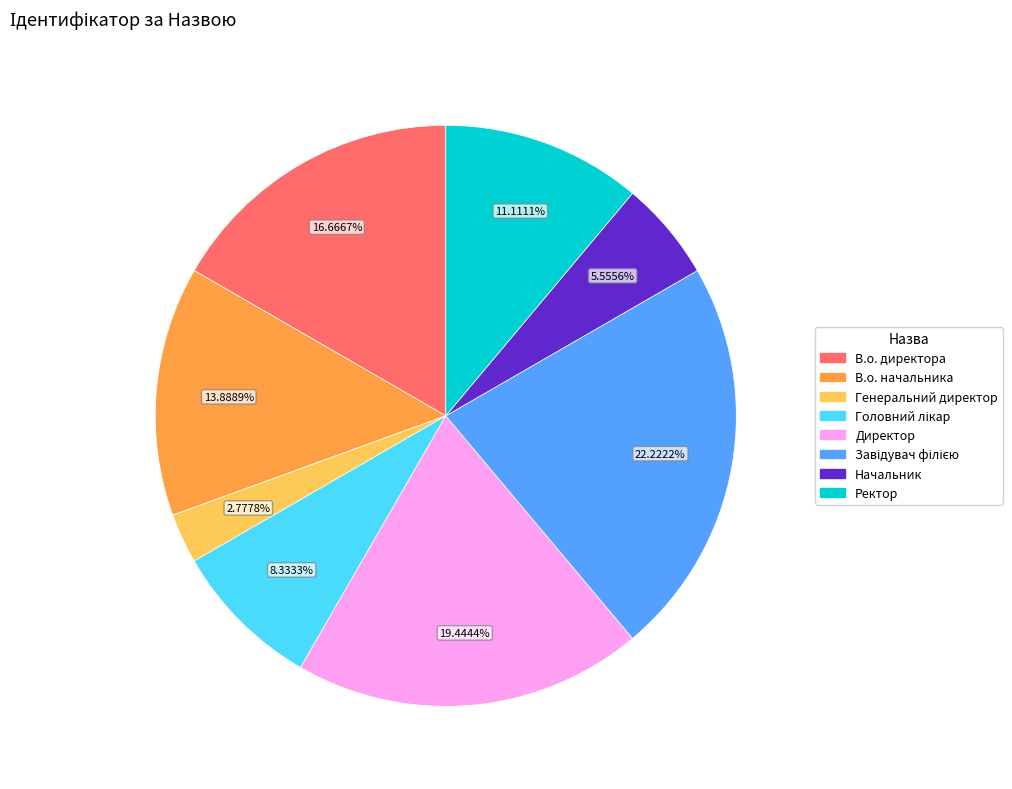

Which slice is the smallest?

Генеральний директор